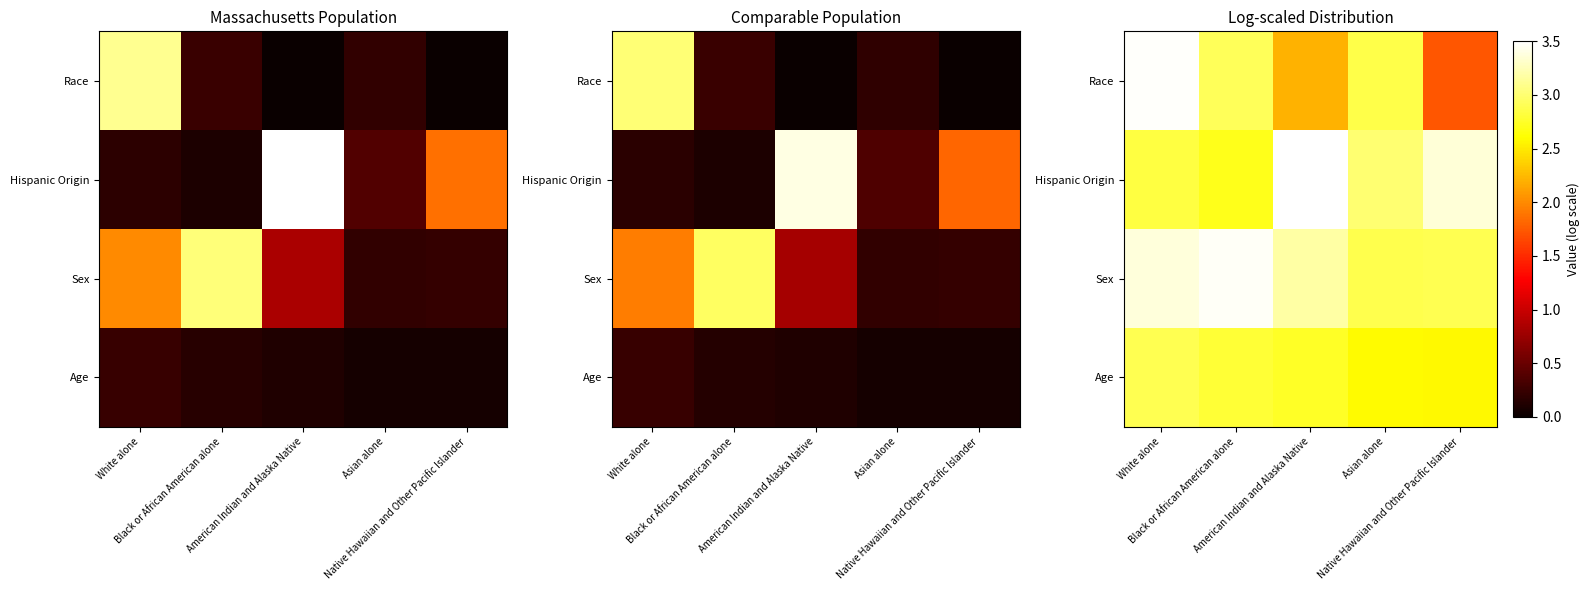

What is the total value across all series at Asian alone?

11.3